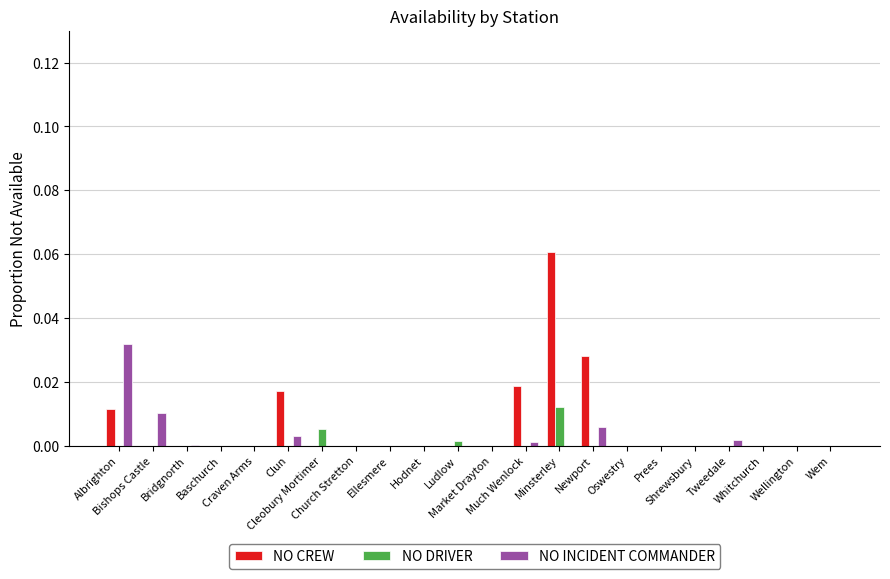

How many groups of bars are there?

22